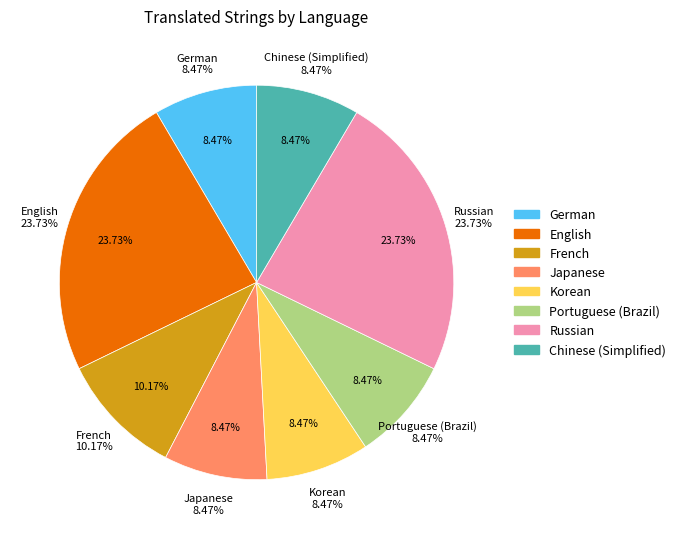

True or false: Russian accounts for 24% of the total.

True